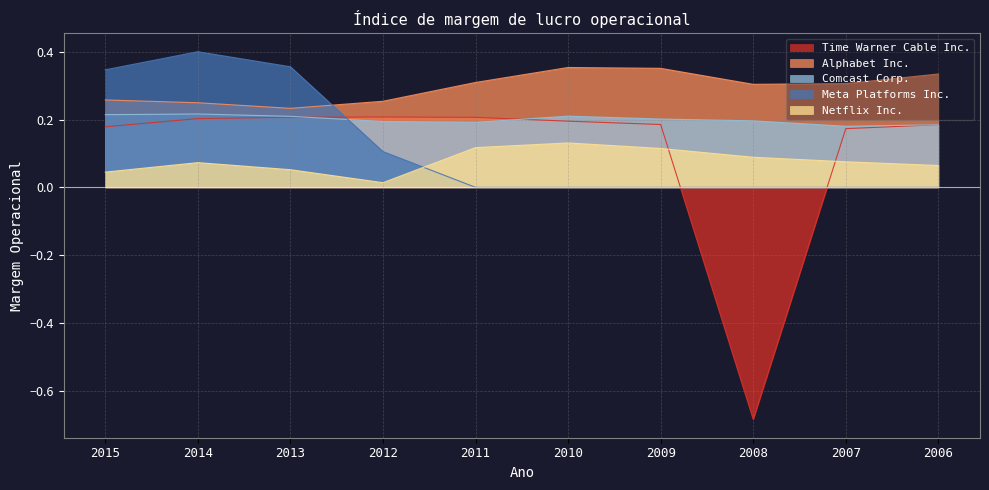

Is it true that Comcast Corp. equals 0.2 at 2014?

True